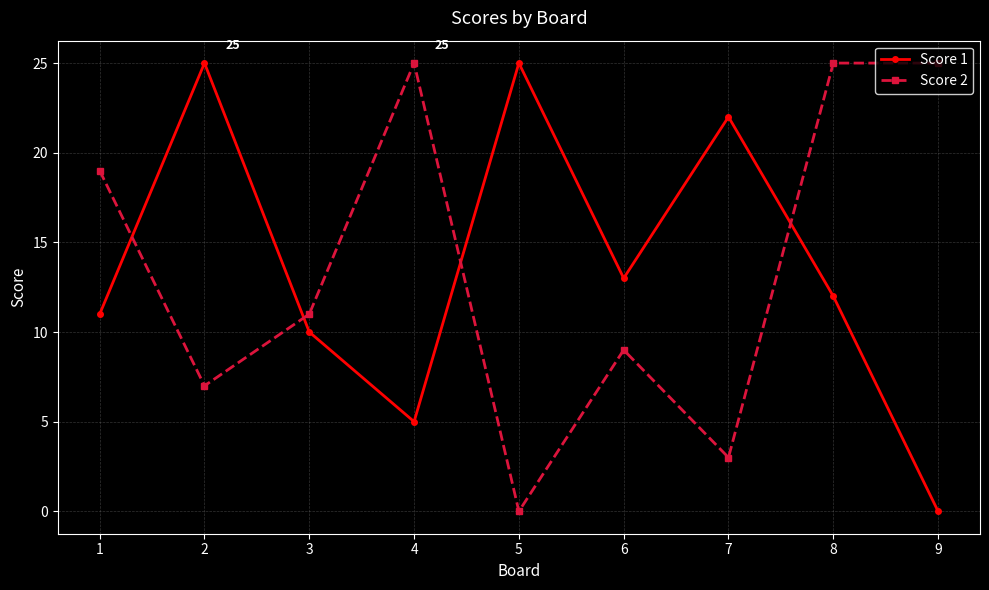

What is the highest value of the Score 2 series?

25